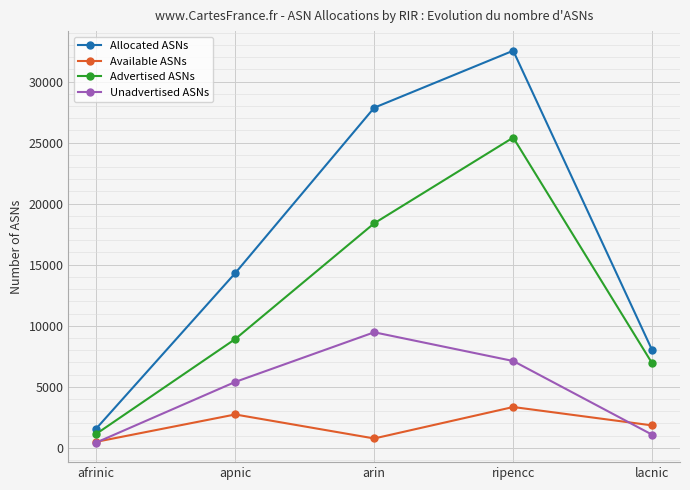

List the labels in order of Allocated ASNs value, smallest first.

afrinic, lacnic, apnic, arin, ripencc